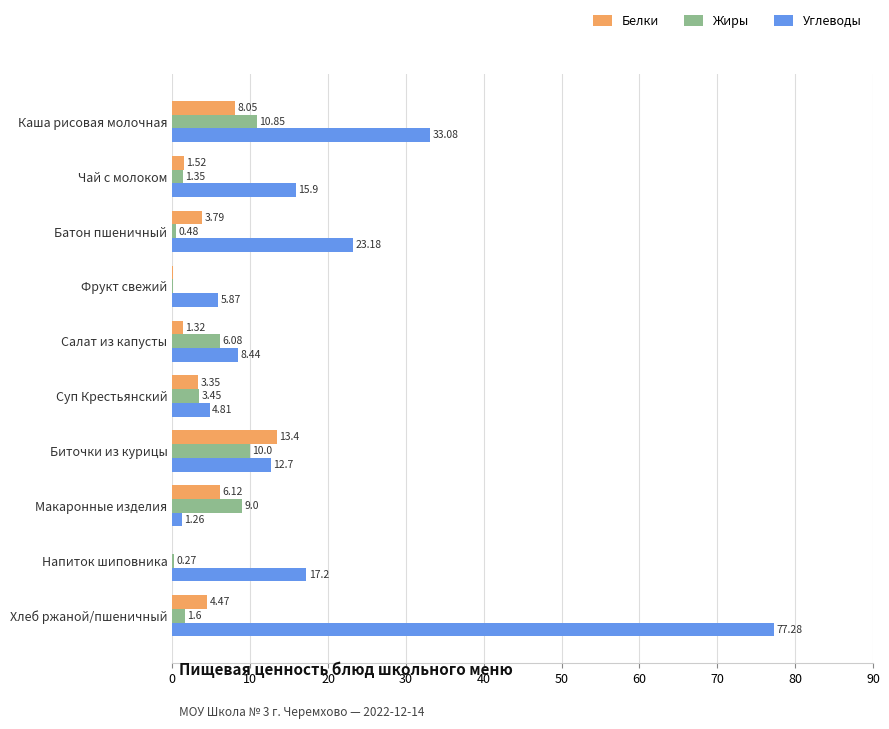

At which category is the sum across all series the highest?

Хлеб ржаной/пшеничный